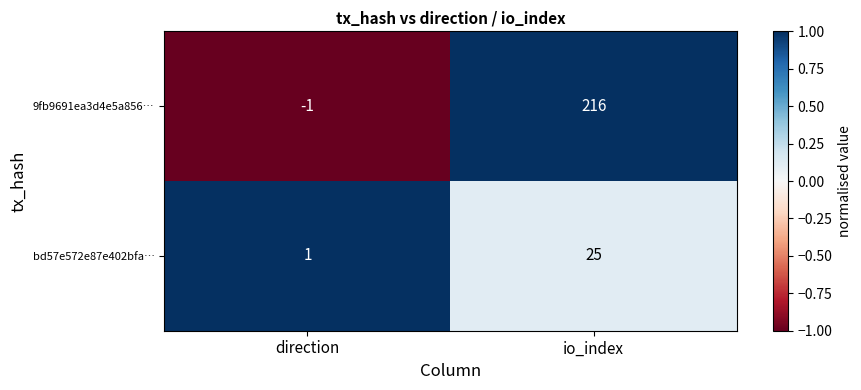

Rank the series by their maximum value, from lowest to highest.

bd57e572e87e402bfa…, 9fb9691ea3d4e5a856…